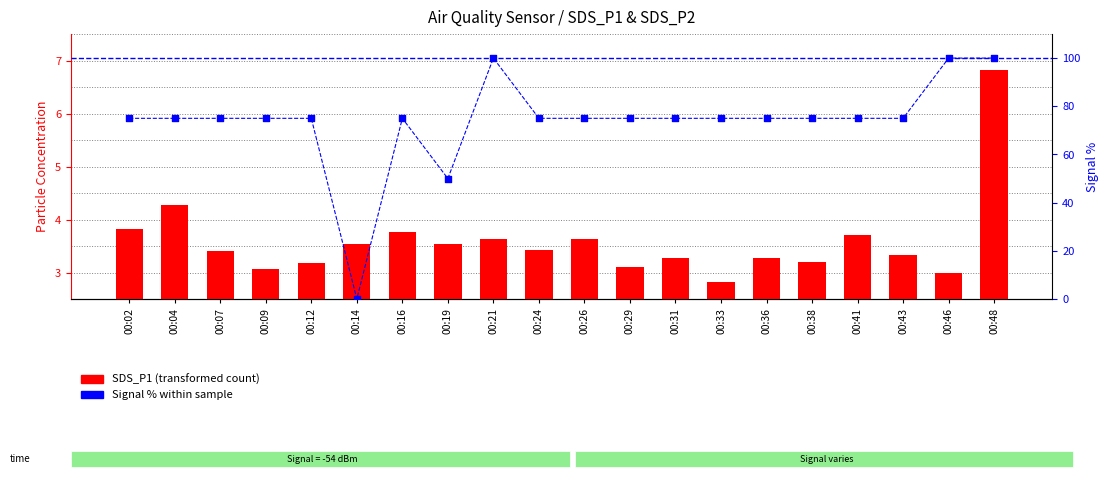

Which series has the largest Y range (max minus min)?

Signal % within sample